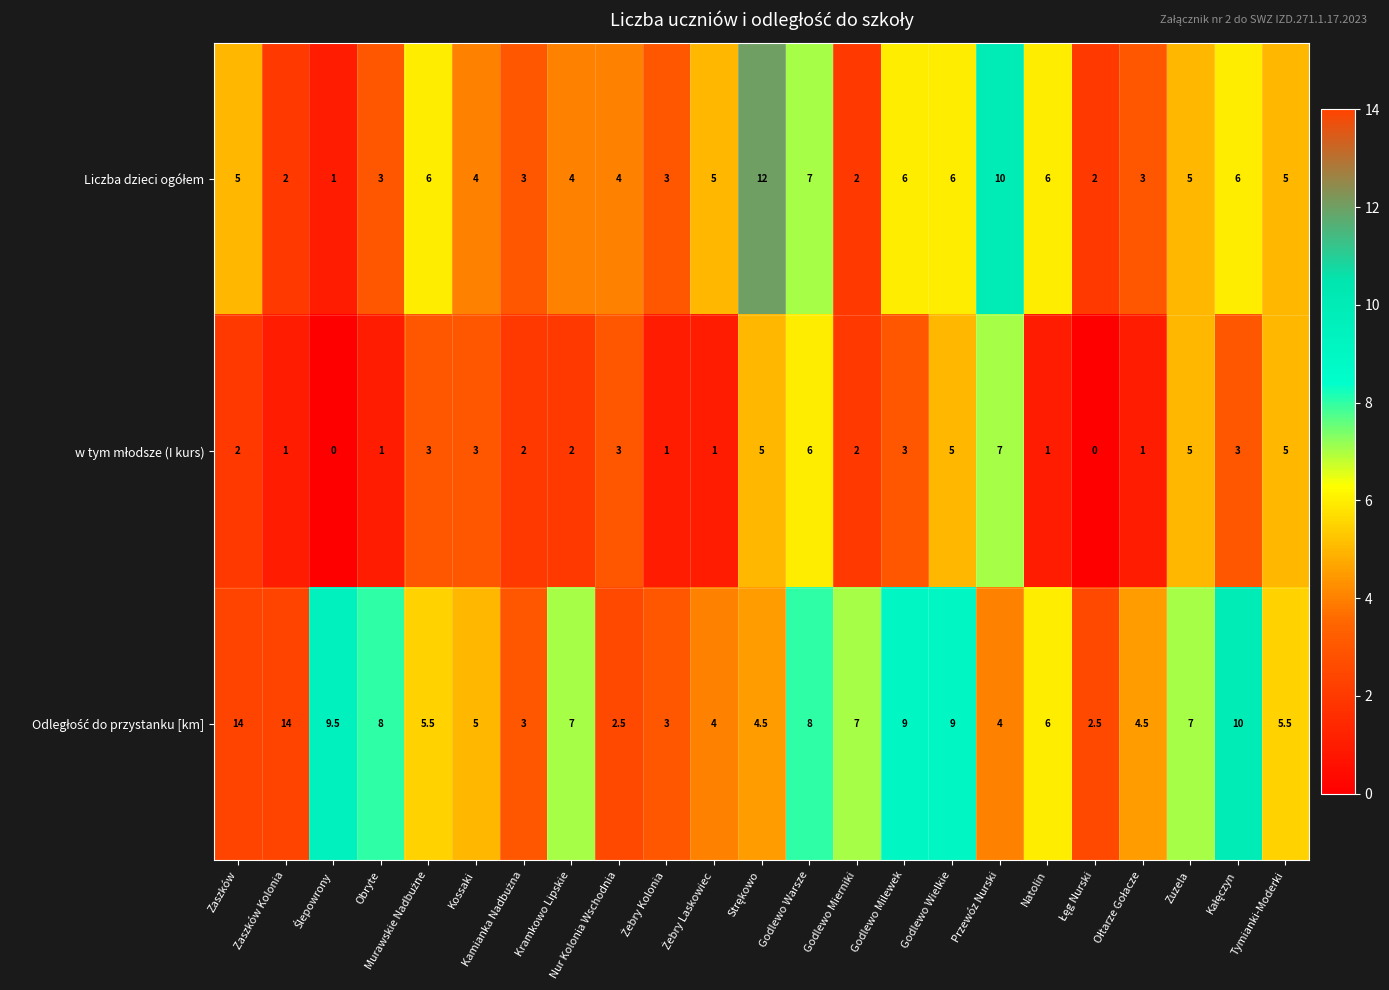

What is the difference between the highest and lowest values at Godlewo Mierniki?

5.0